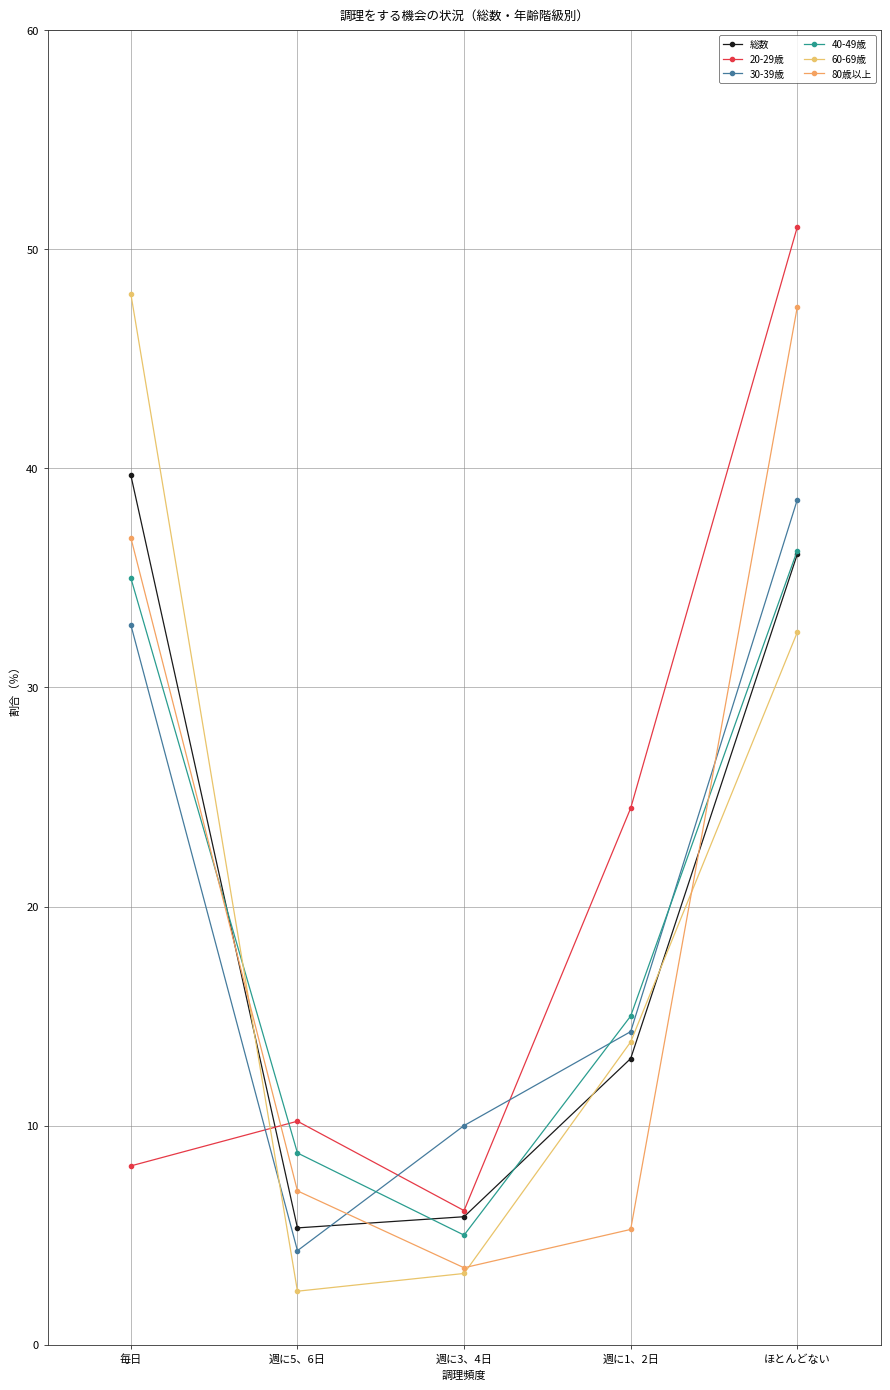

How many lines are shown in the chart?

6